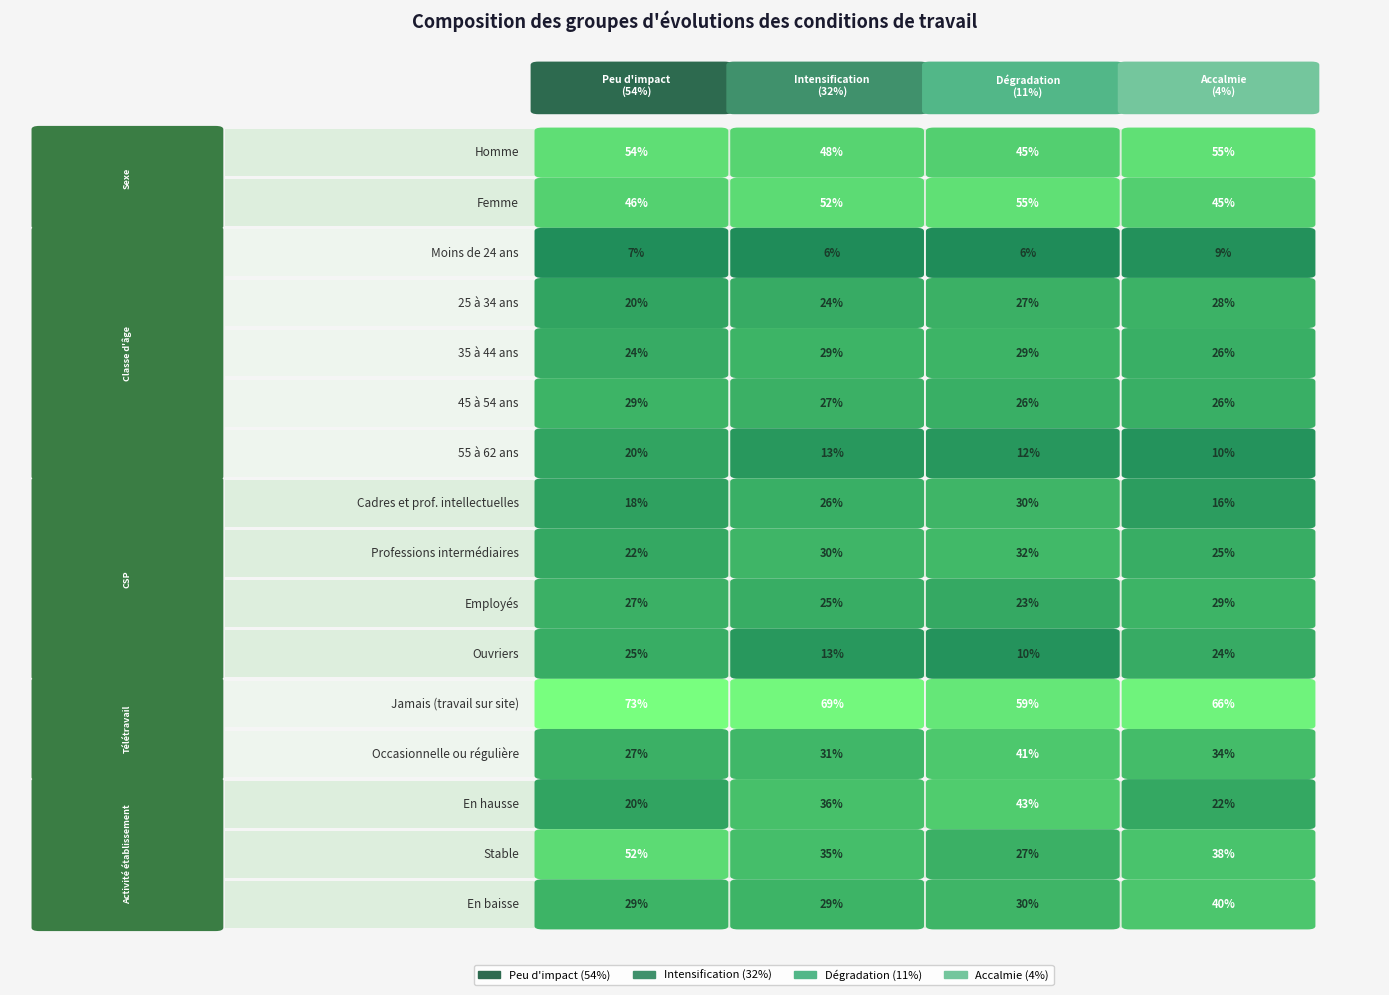

What is the difference between the maximum and minimum values in the Accalmie (4%) series?

0.6